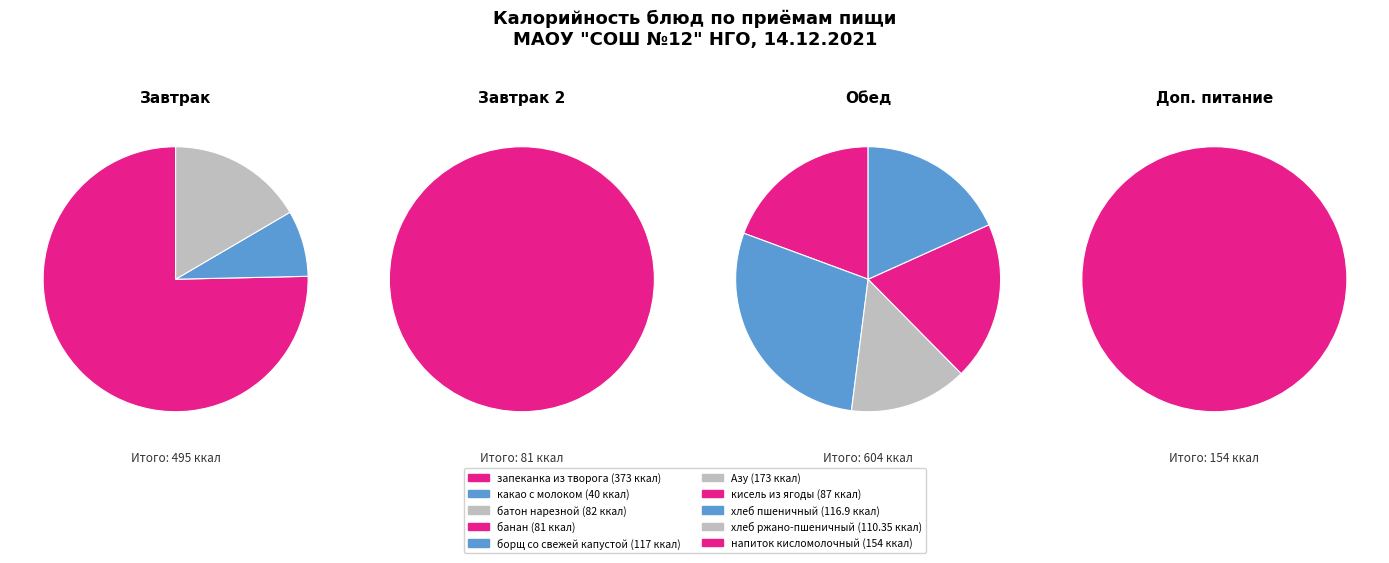

Between хлеб ржано-пшеничный and кисель из ягоды, which is larger?

хлеб ржано-пшеничный